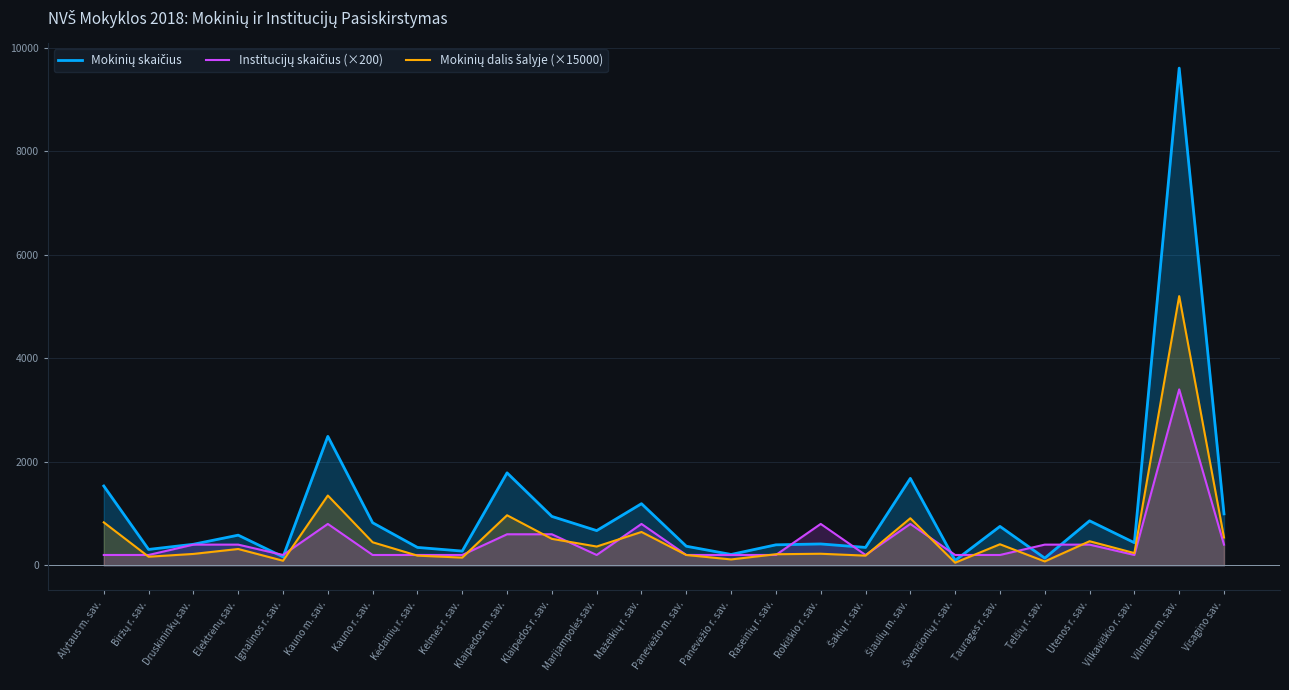

The Institucijų skaičius (×200) series shows 1338.5 at Šiaulių m. sav.. True or false?

False